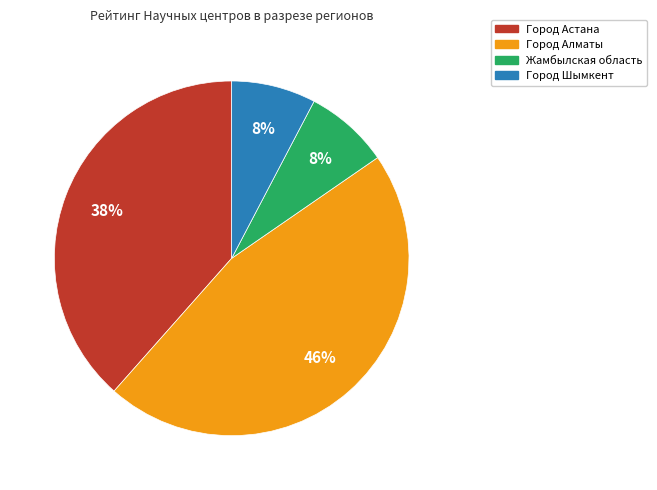

The Жамбылская область slice represents 8% of the pie. True or false?

True